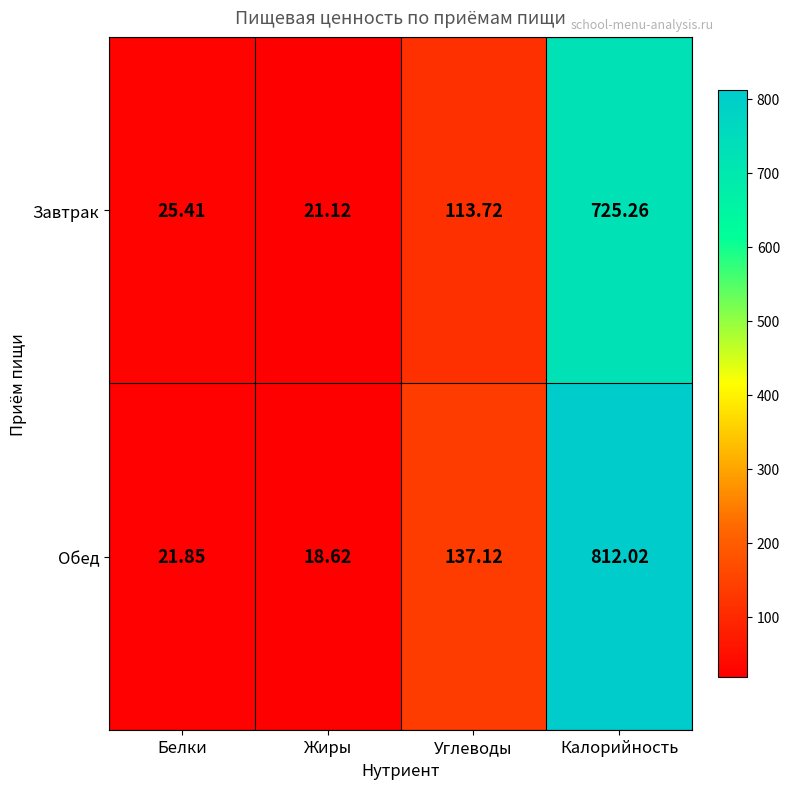

List the series in order of their peak value, highest first.

Обед, Завтрак